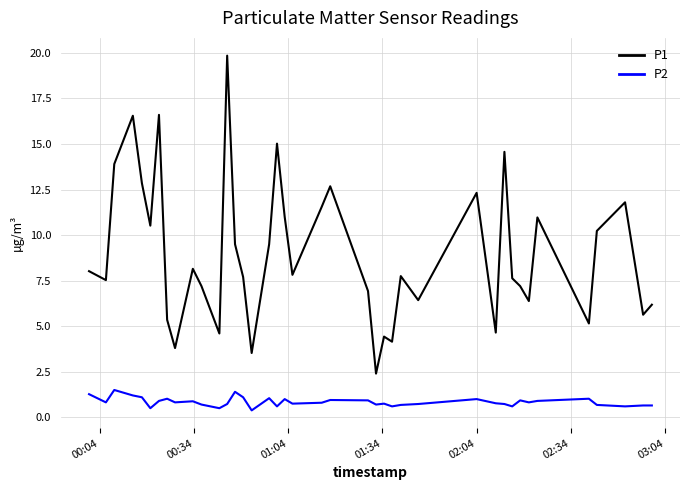

What is the sum of all P2 values?

33.7